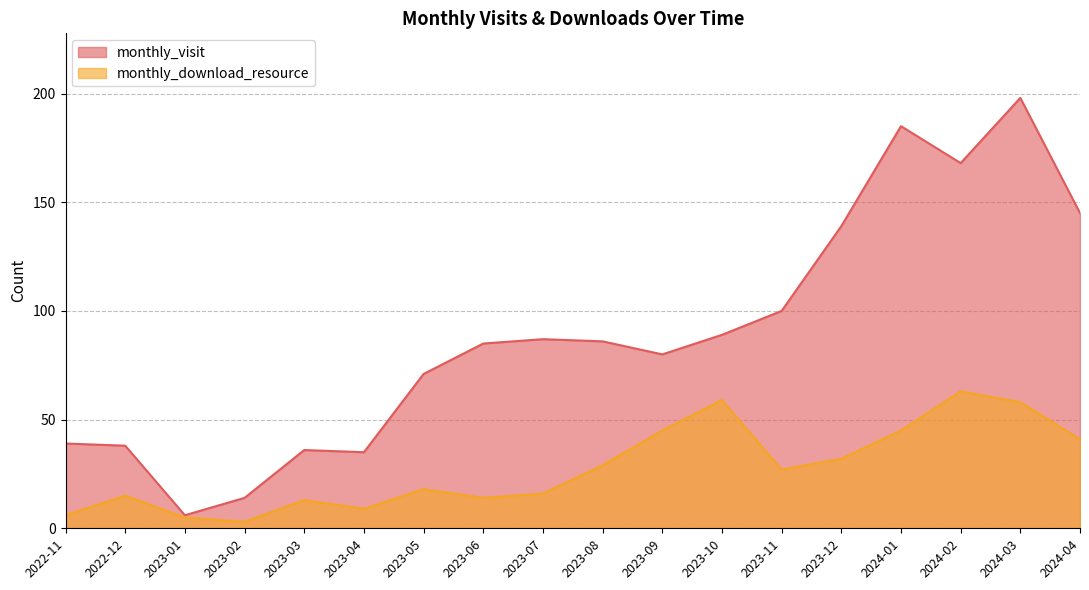

What position from the right is 2024-03?

2